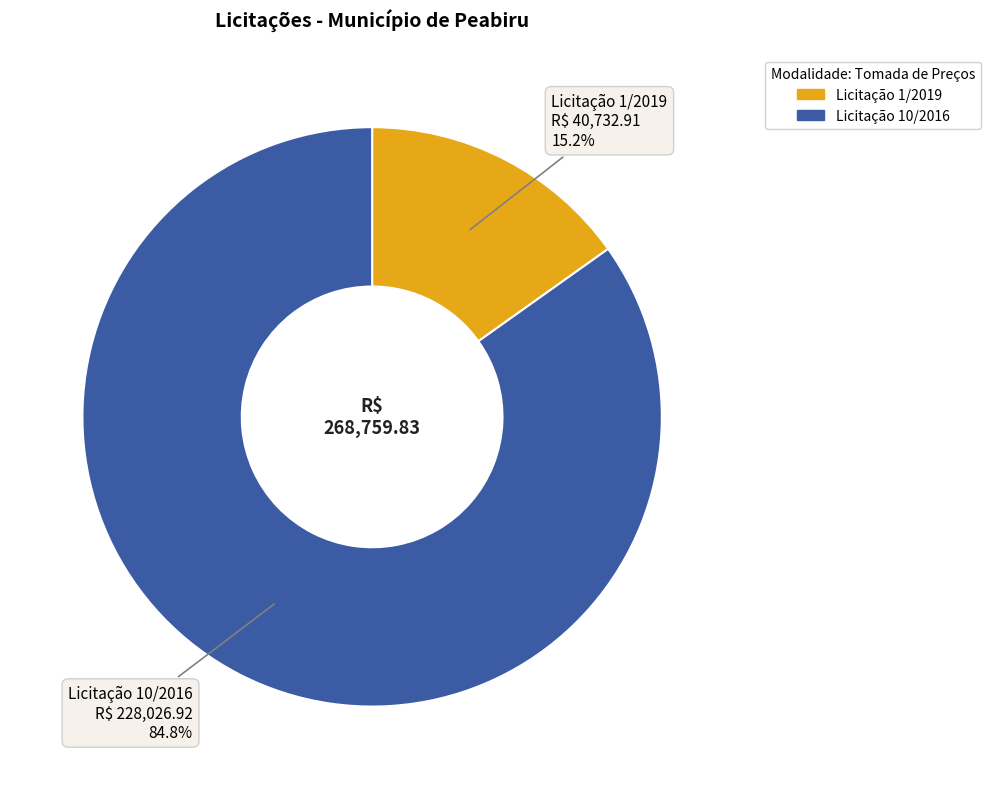

How many slices are in this pie chart?

2